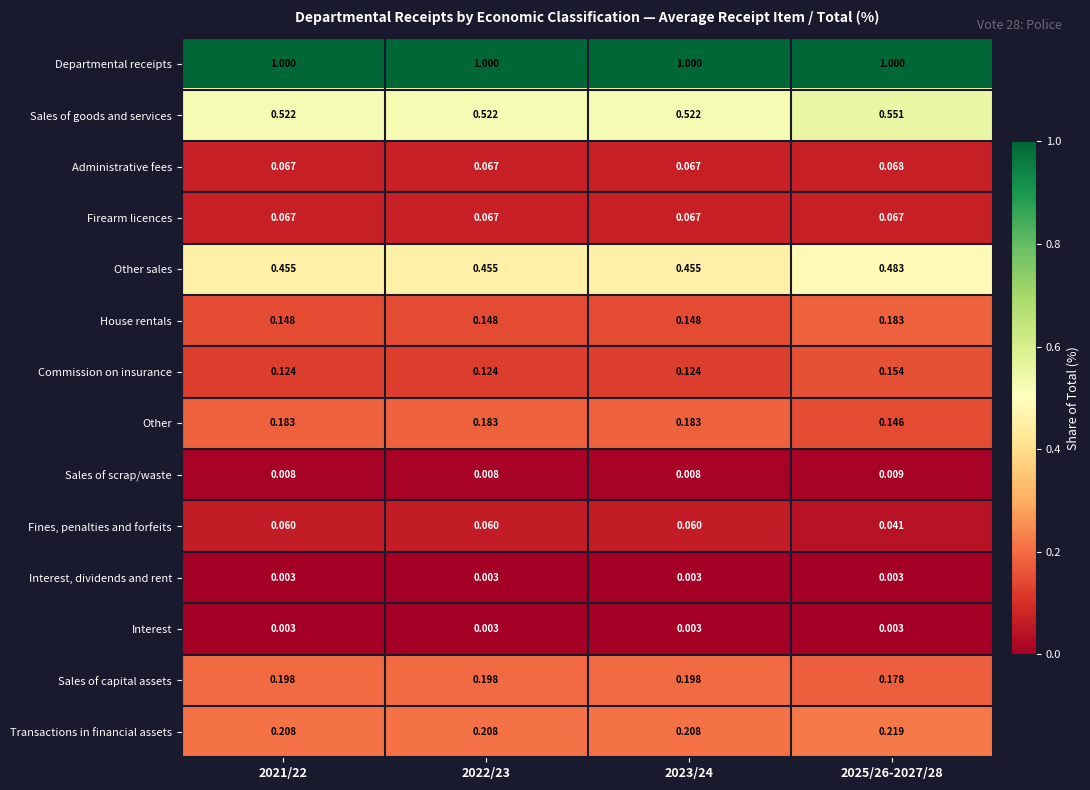

Which series changed the most between 2023/24 and 2025/26-2027/28?

Other